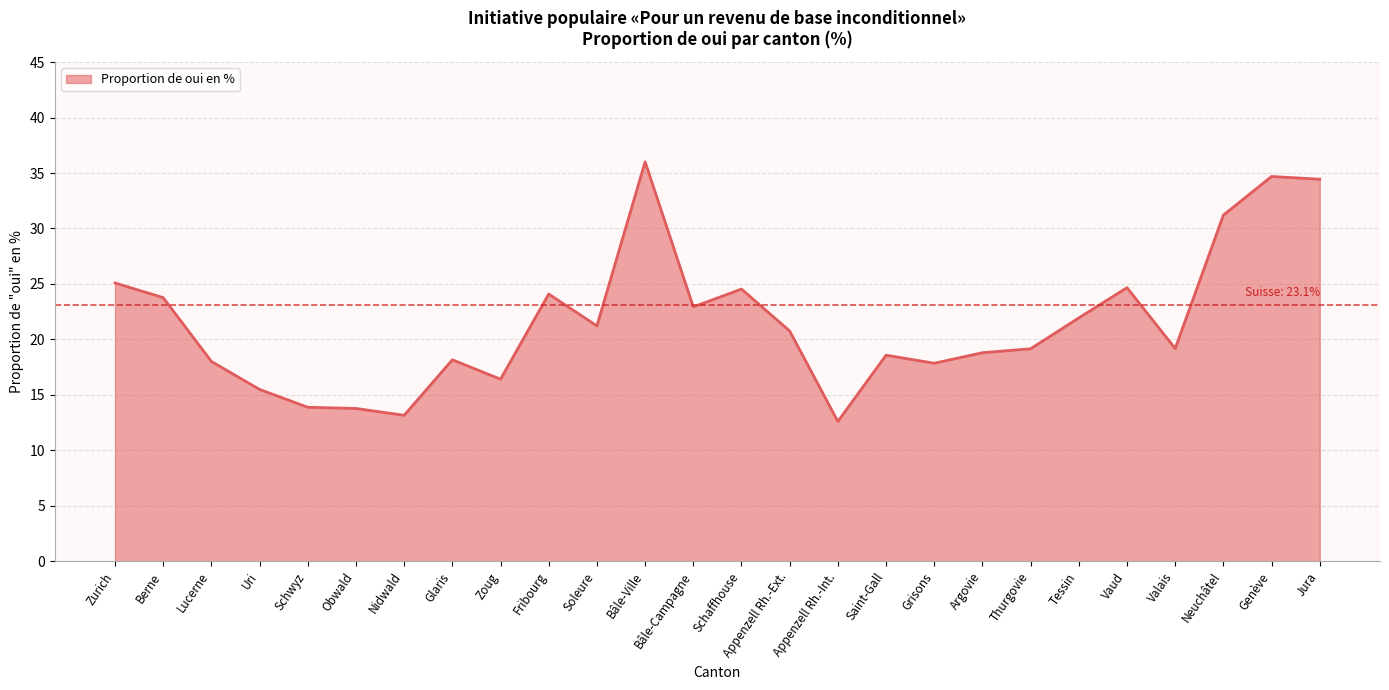

What is the difference between the maximum and minimum values?

23.4